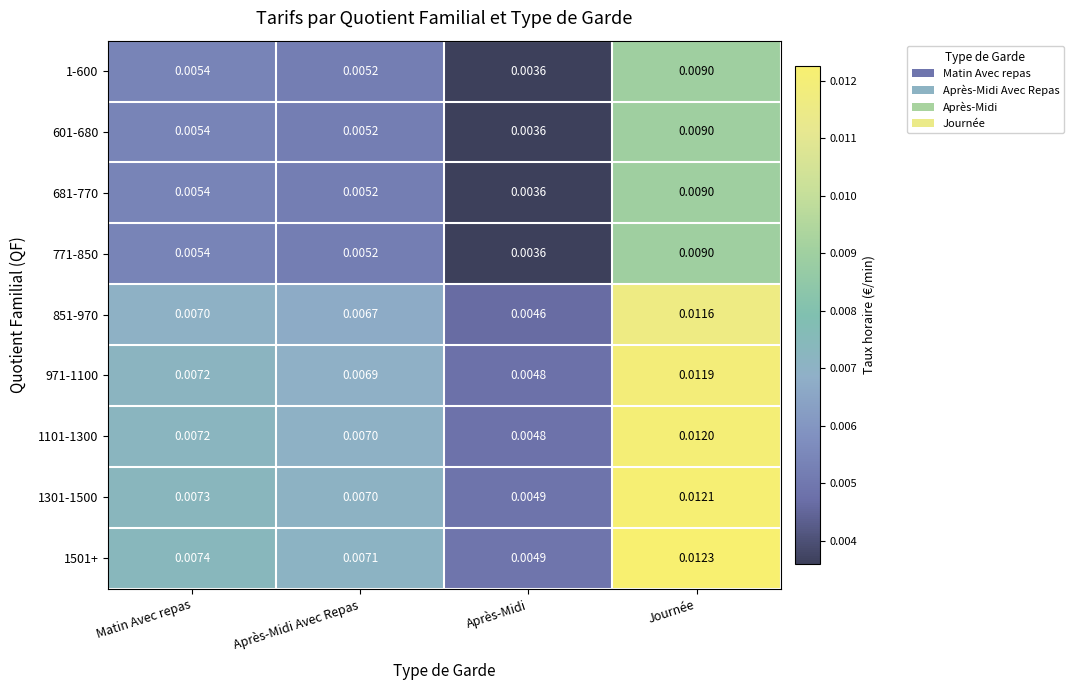

Where is 971-1100 nearest to the value 0?

Après-Midi